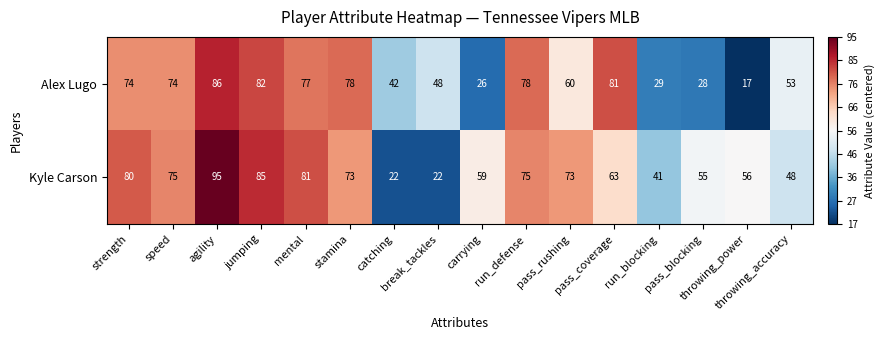

Count the number of categories in the chart.

16